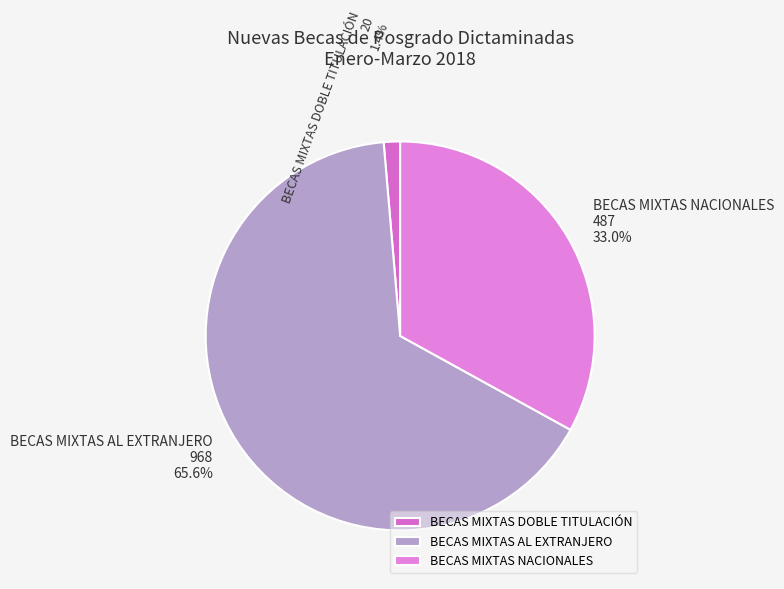

Approximately how many times larger is the value at BECAS MIXTAS NACIONALES compared to BECAS MIXTAS AL EXTRANJERO?

0.5